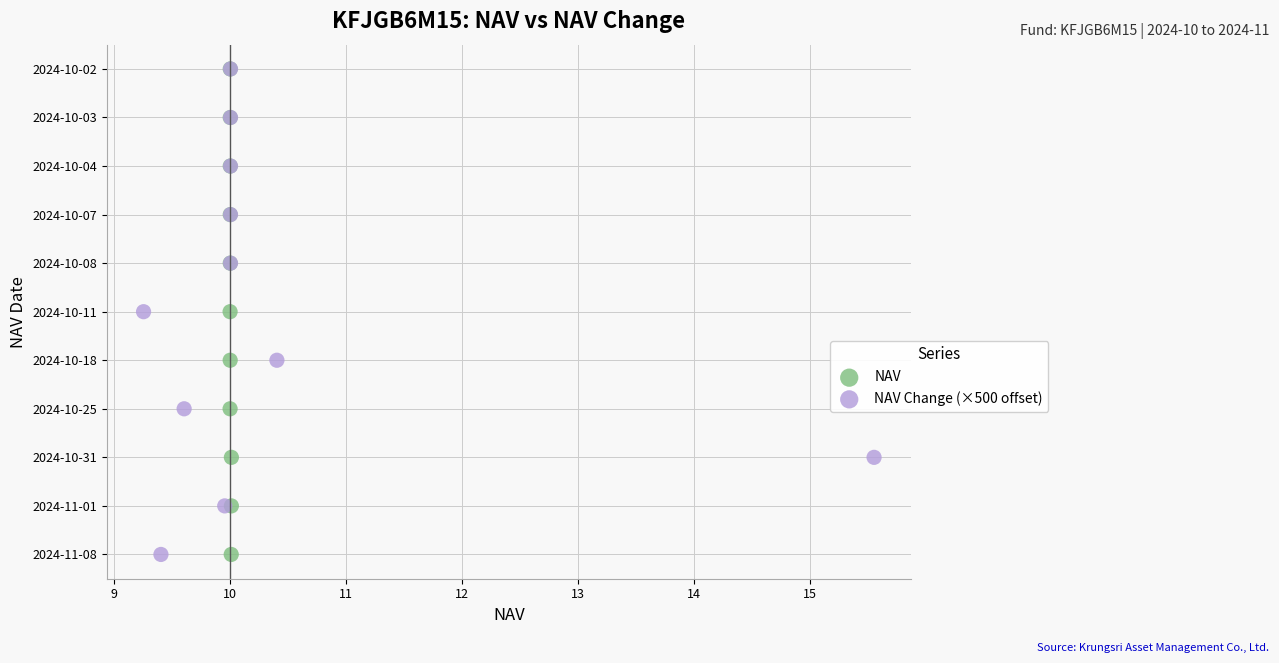

What are all the series names shown in the legend?

NAV, NAV Change (×500 offset)